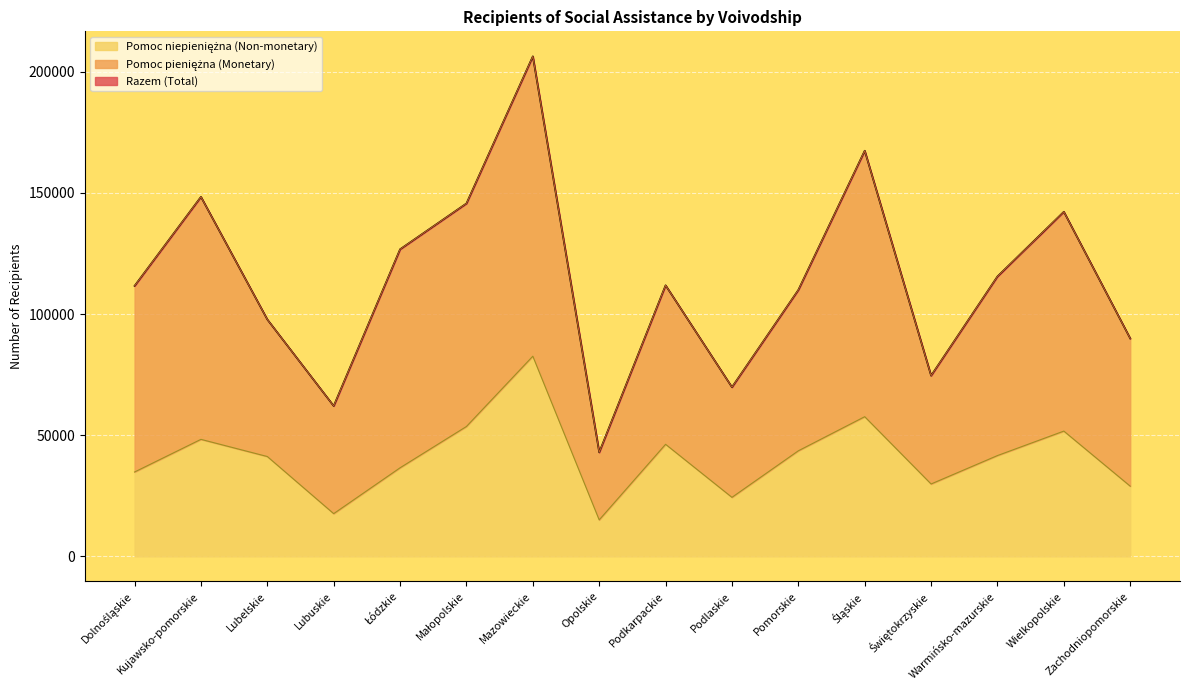

True or false: Pomoc niepieniężna (Non-monetary) has a value of 24596 at Opolskie.

False